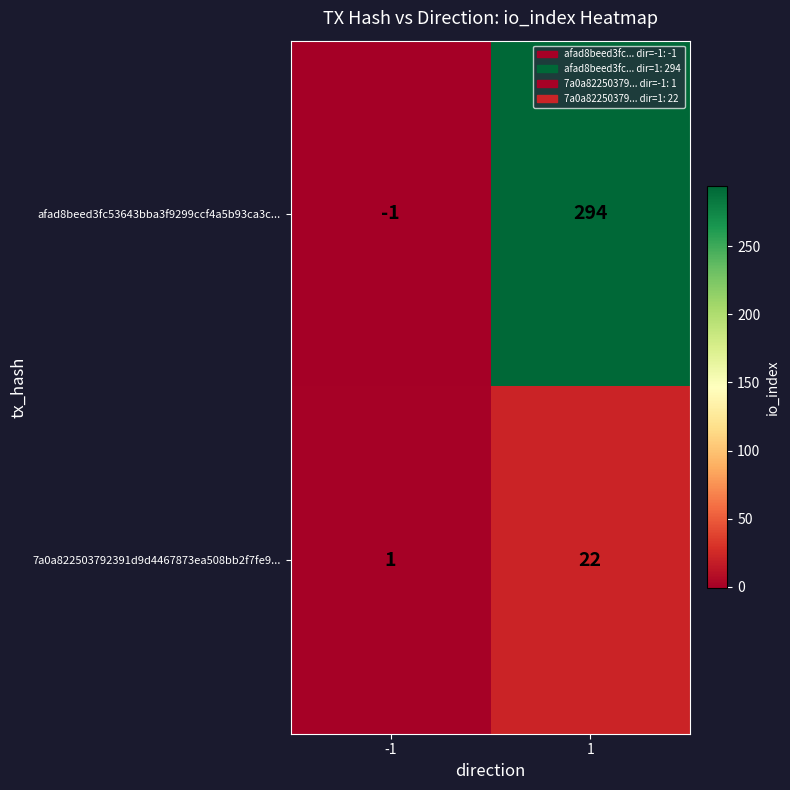

What is the sum of all 7a0a822503792391d9d4467873ea508bb2f7fe9... values?

23